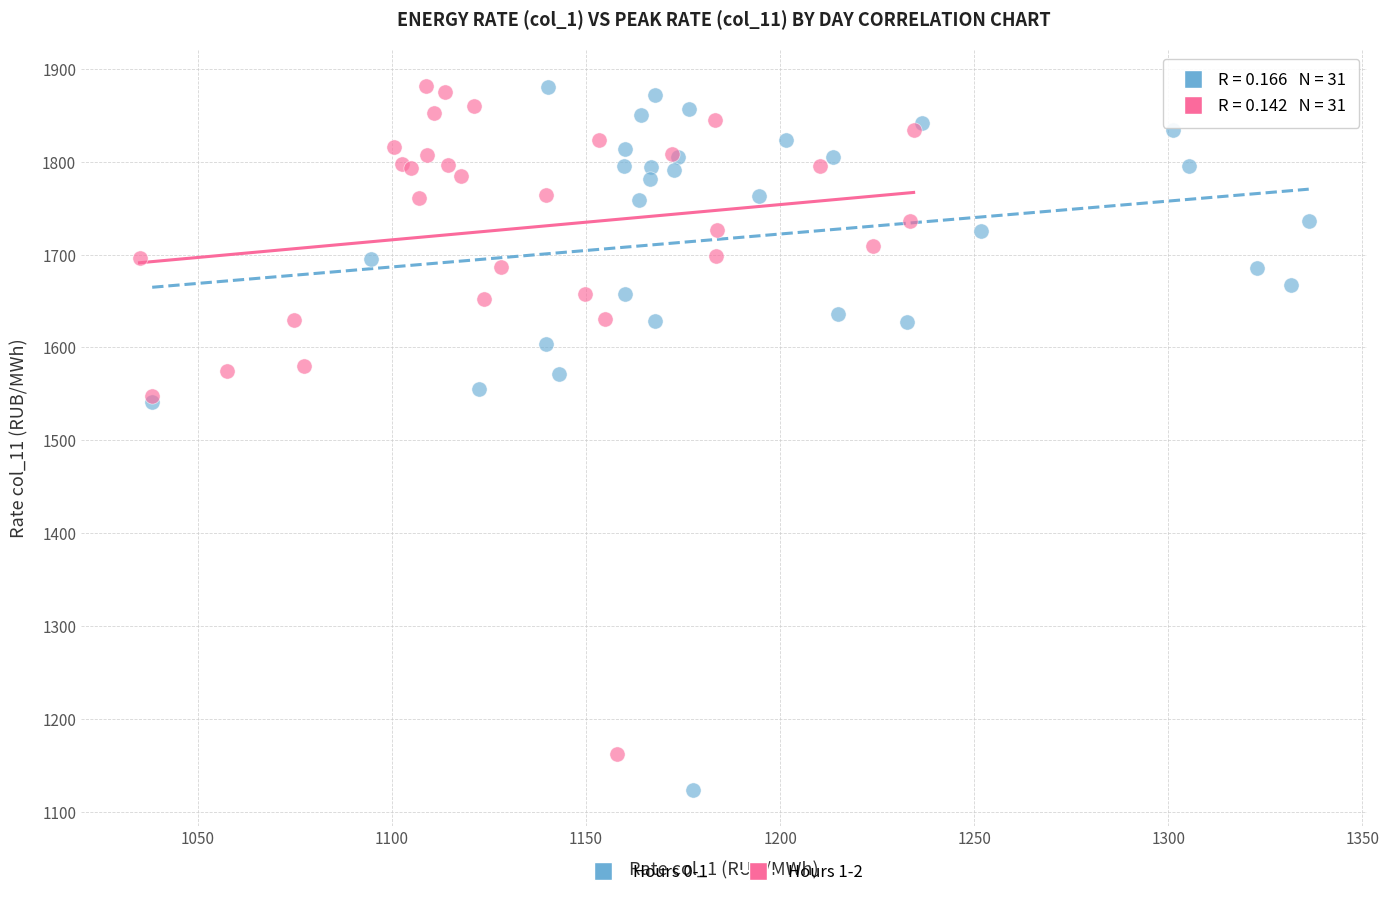

Which series has the widest spread of Y values?

Hours 0-1